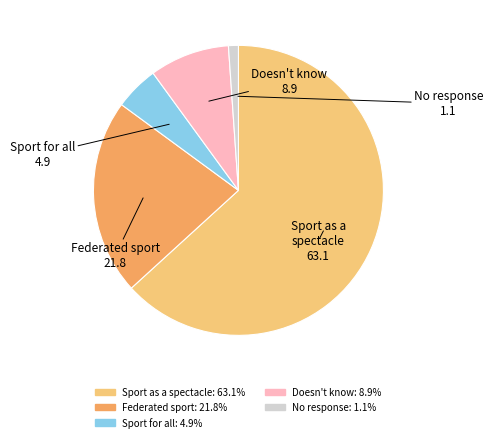

Rank the categories by value from lowest to highest.

No response, Sport for all, Doesn't know, Federated sport, Sport as a spectacle